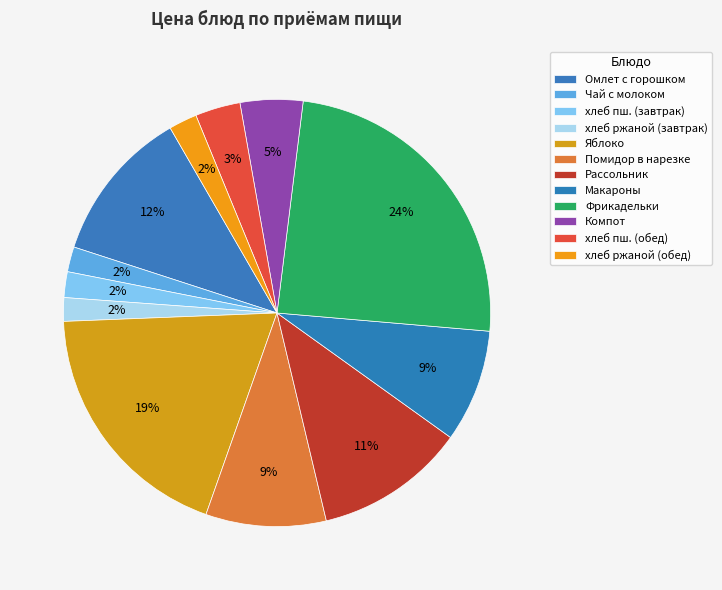

To the nearest percent, what is the difference between the largest and smallest slice percentages?

23%